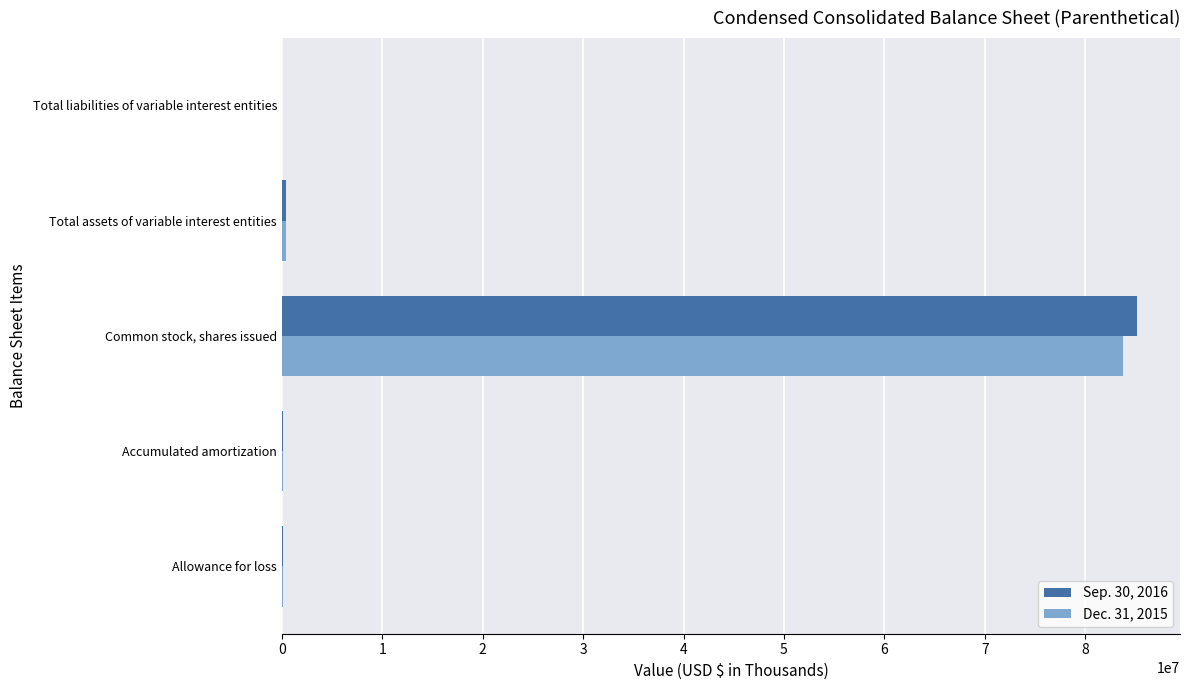

At which category is the sum across all series the highest?

Common stock, shares issued